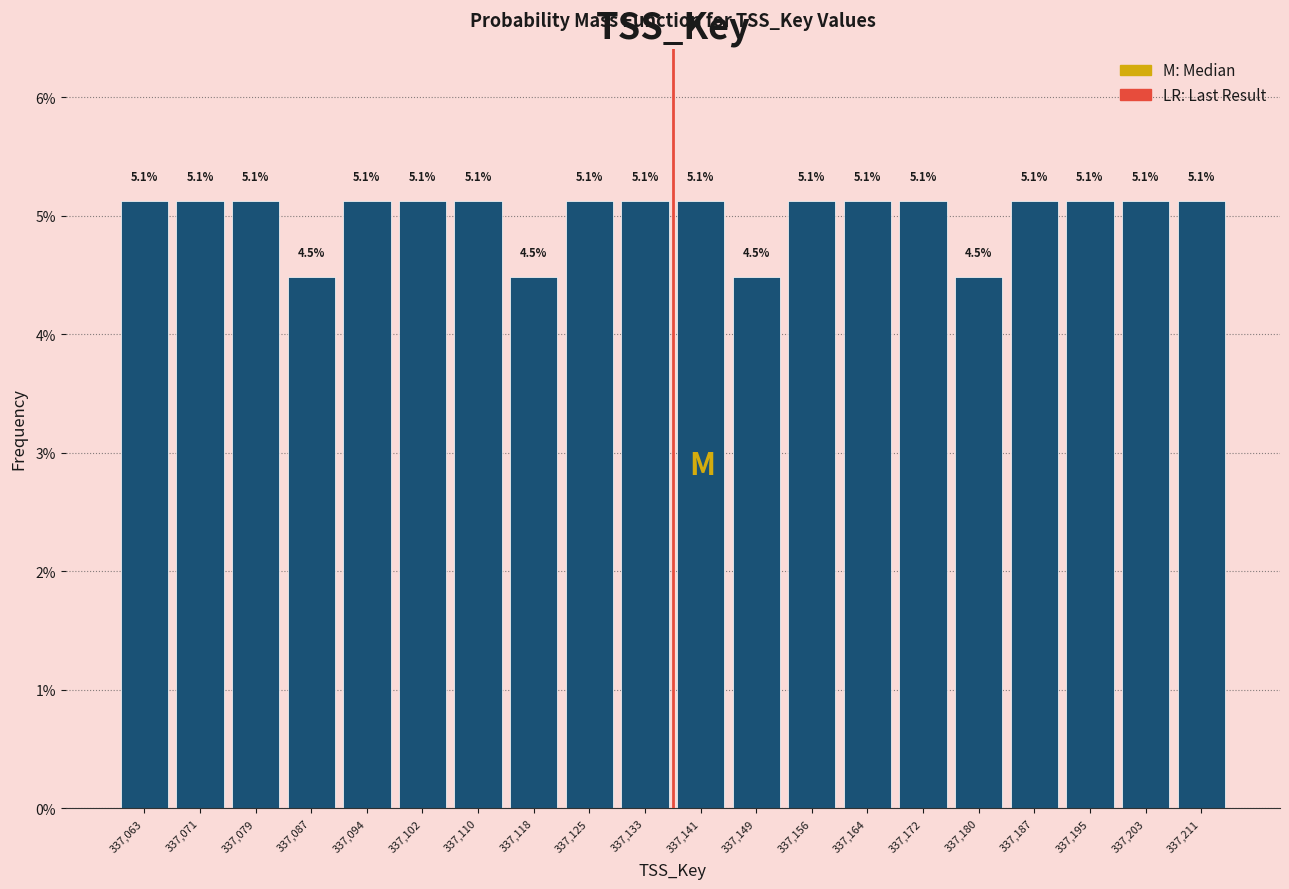

What is the height of the bar covering 337192 to 337200 on the x-axis? The bar edges are not printed on the chart, so give them approximately, as read against the axis.

5.1